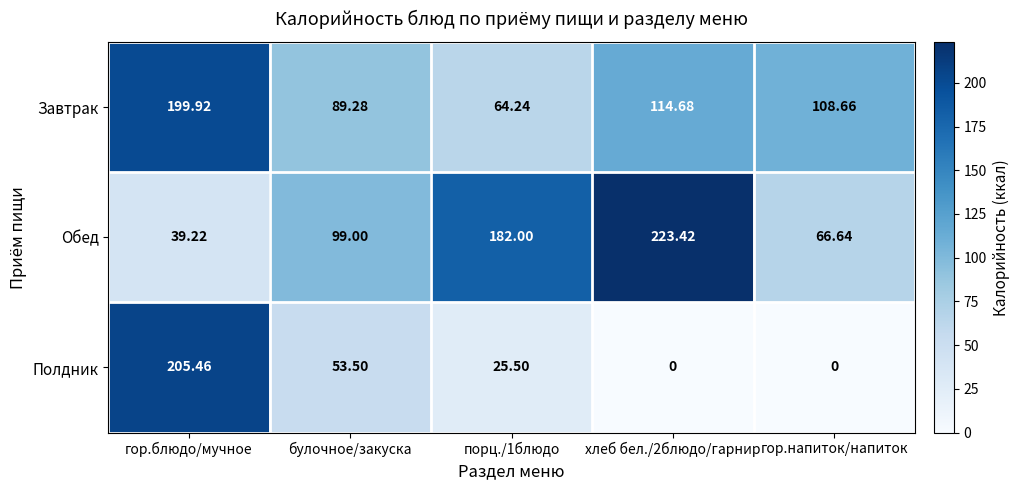

What is the spread (max minus min) of values at гор.напиток/напиток?

108.7